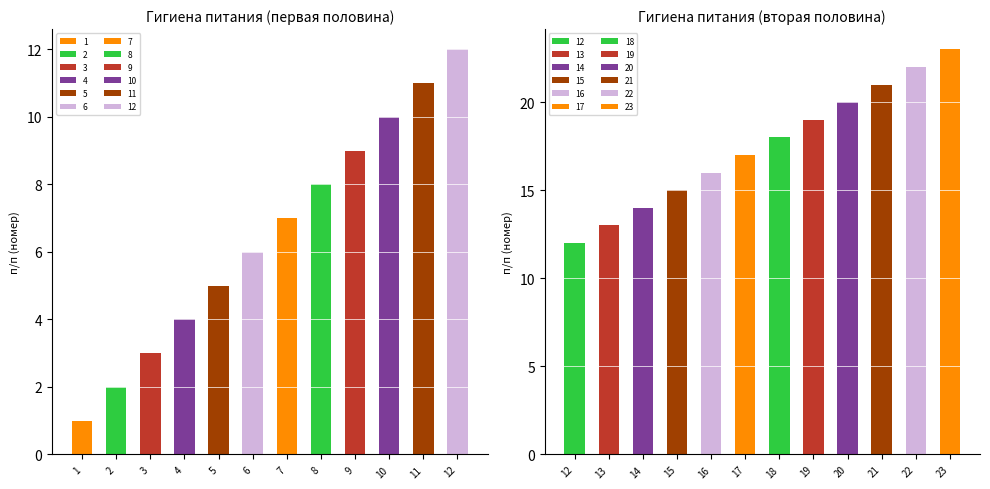

What is the greatest value displayed?

23